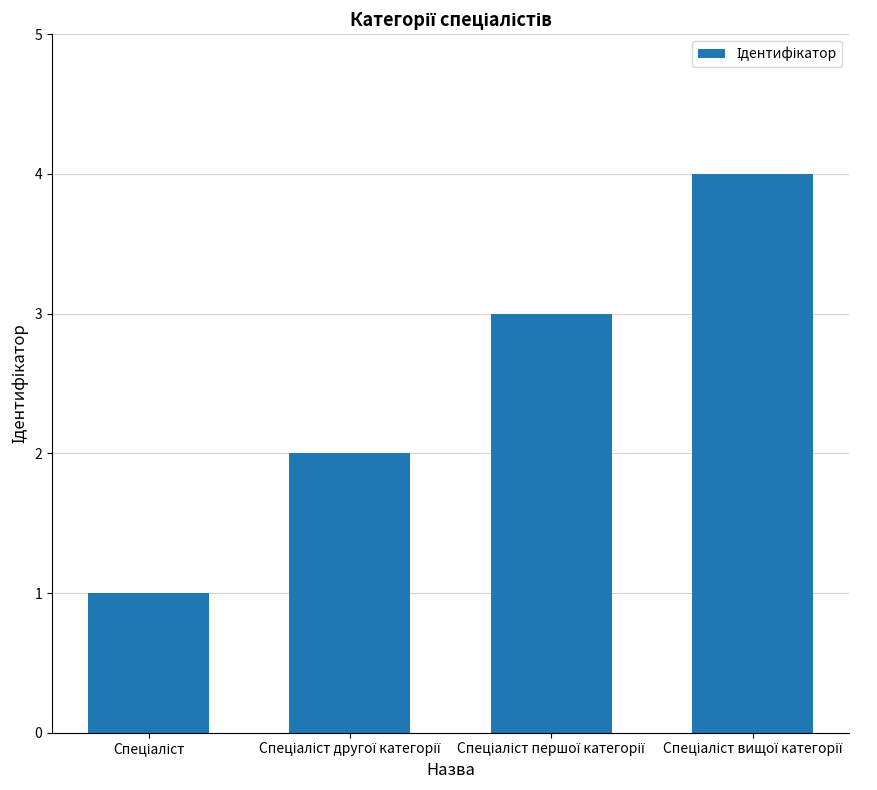

What is the greatest value displayed?

4